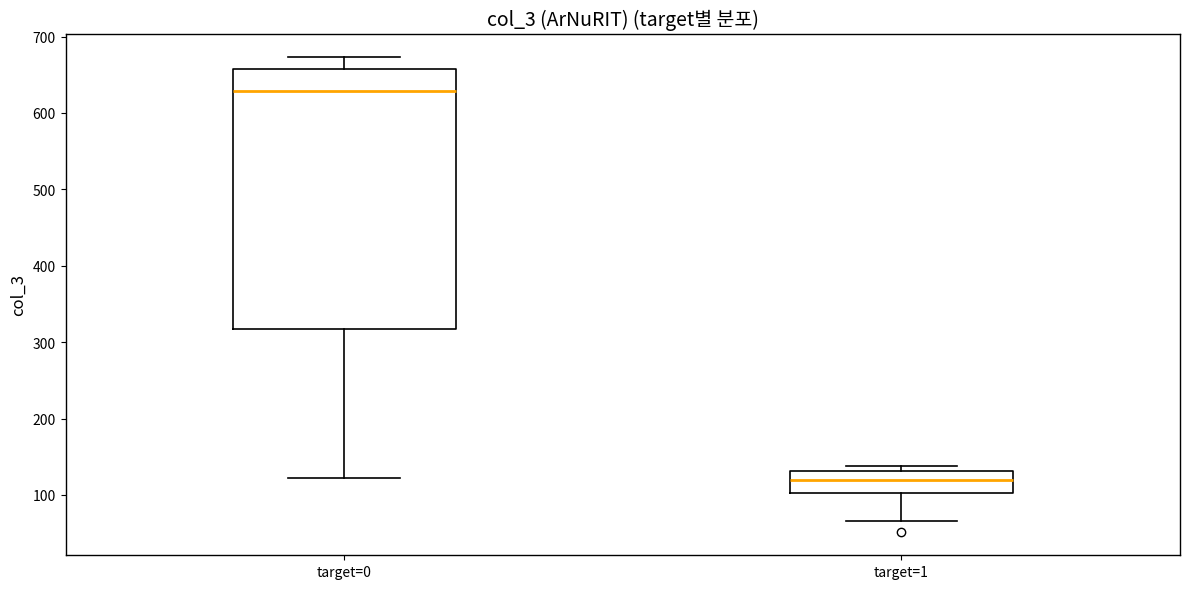

Where does the lower whisker of the box for target=1 end on the y-axis? The values are not printed on the chart, so give them approximately, as read against the axis.

70